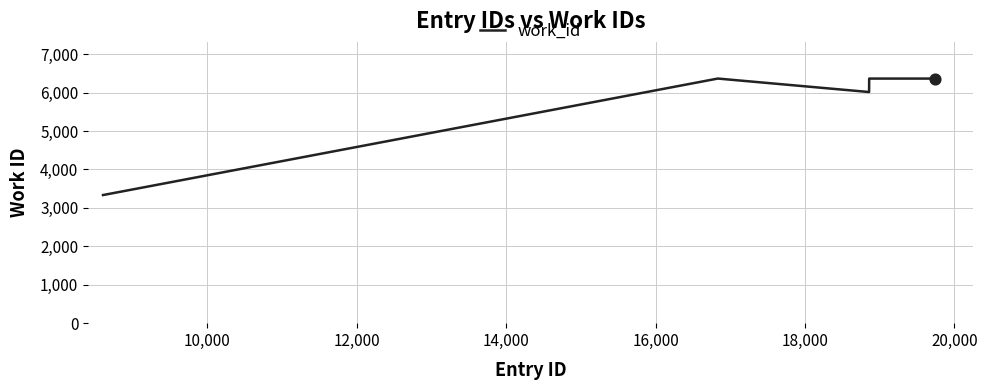

What is the difference between the maximum and minimum values?

3031